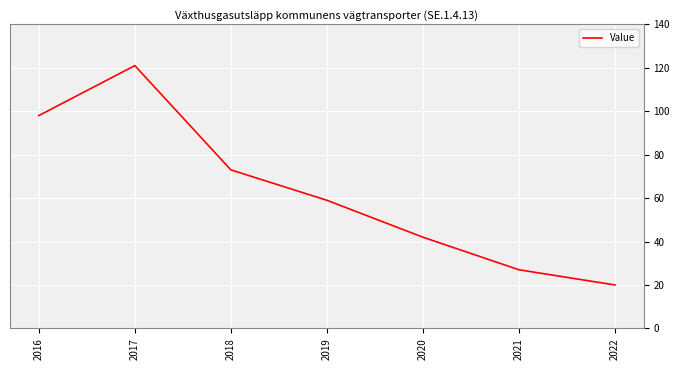

What is the smallest value displayed?

20